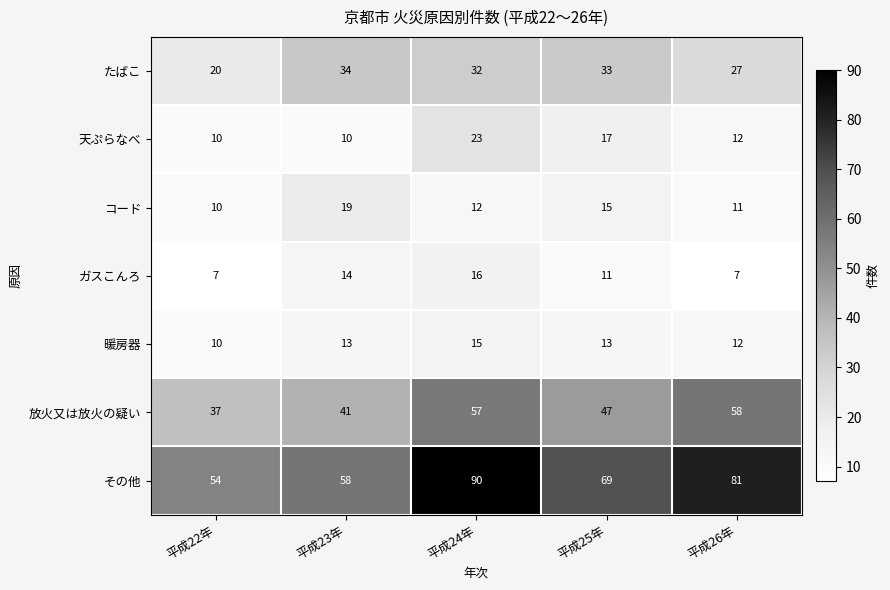

What is the difference between the maximum and minimum values in the ガスこんろ series?

9